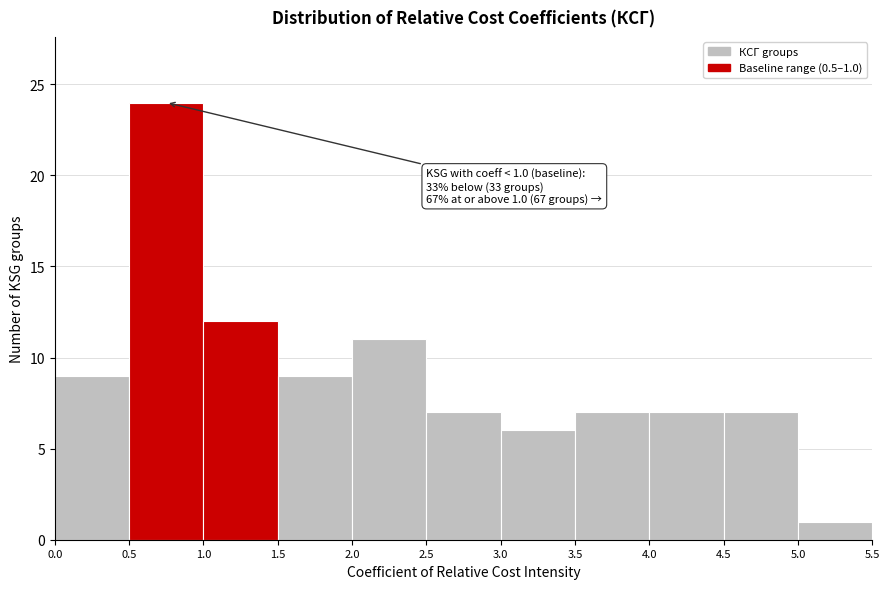

Which range on the x-axis has the tallest bar?

0.5 to 1.0